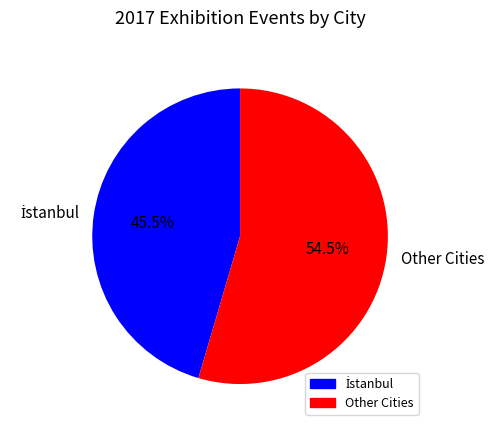

Count the number of slices in the pie.

2